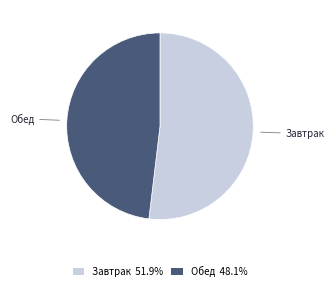

Does any single category account for the majority?

Yes